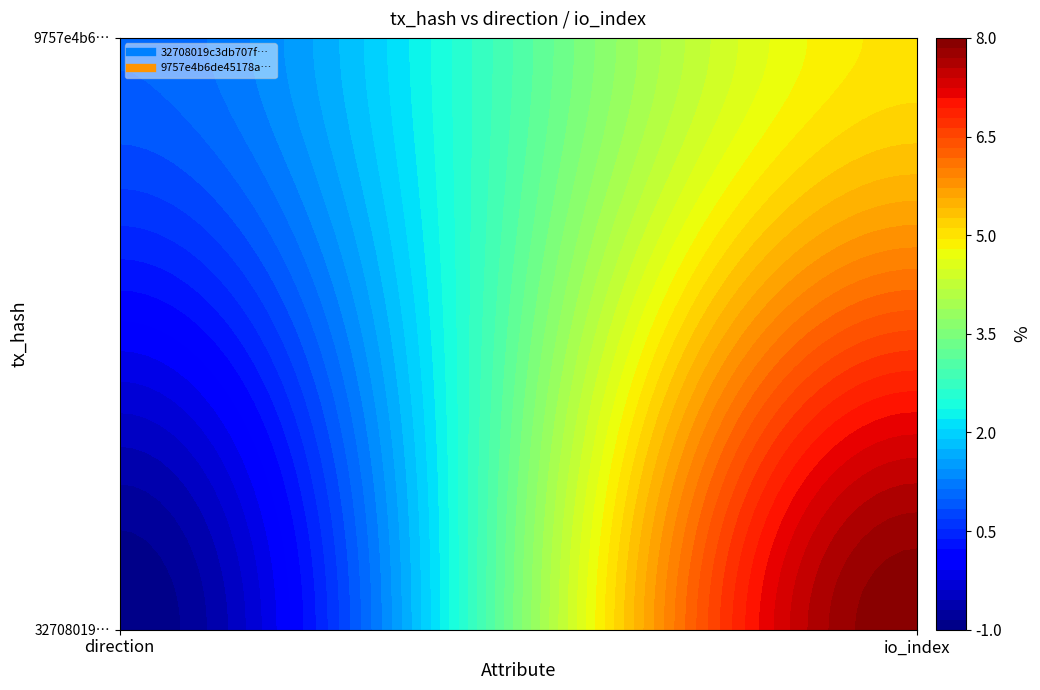

Is it true that 9757e4b6de45178a9fd9f8f0c9c8f1896f99892 equals 1 at 0?

True